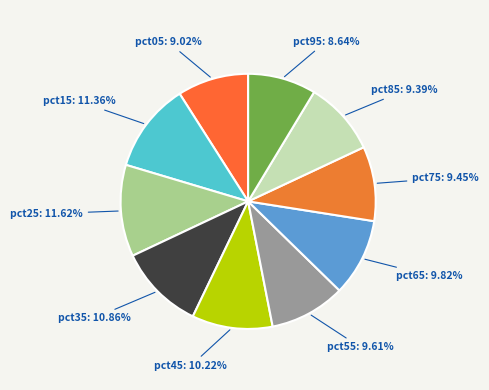

Does pct35 account for over 50% of the chart?

No